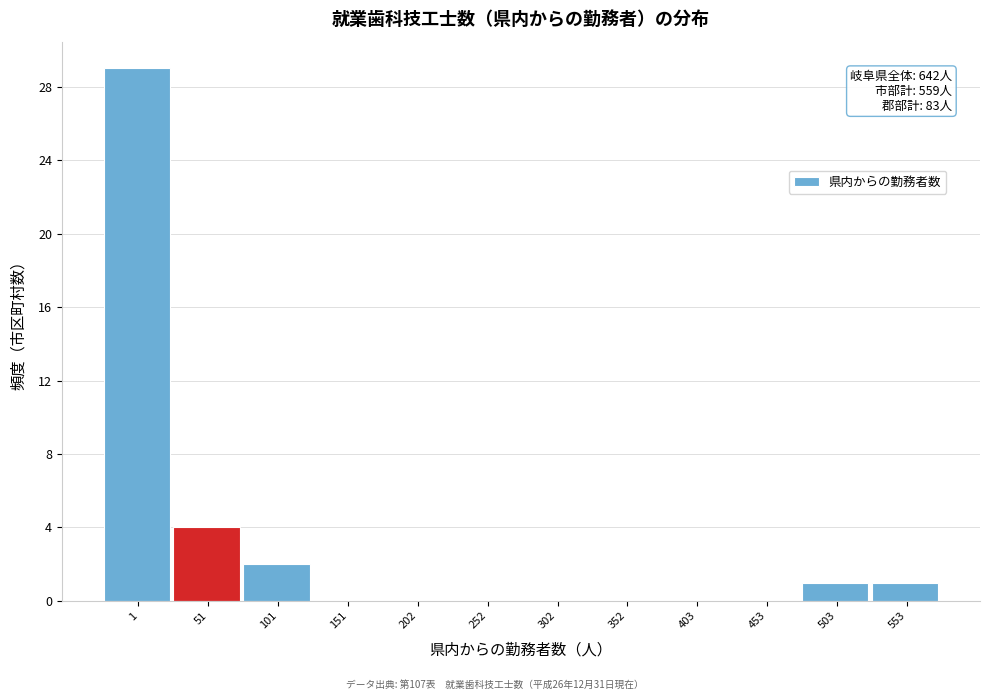

Reading left to right, list all the values displayed in this chart.

1=29	51=4	101=2	151=0	202=0	252=0	302=0	352=0	403=0	453=0	503=1	553=1